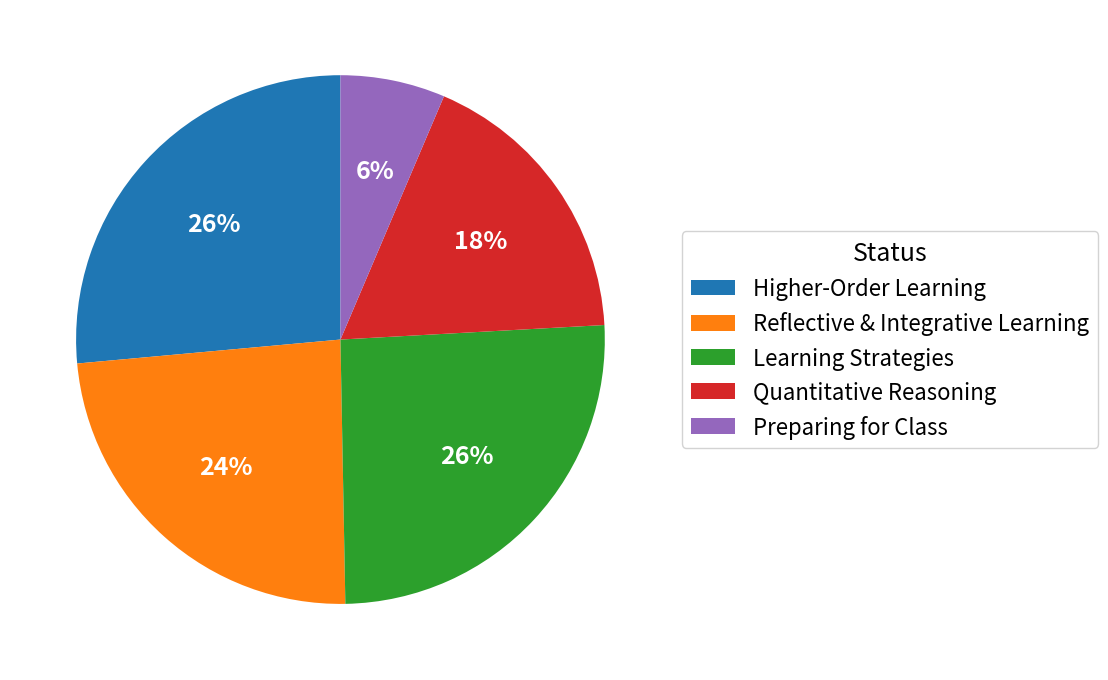

Do Reflective & Integrative Learning and Preparing for Class together represent more than half of the pie?

No